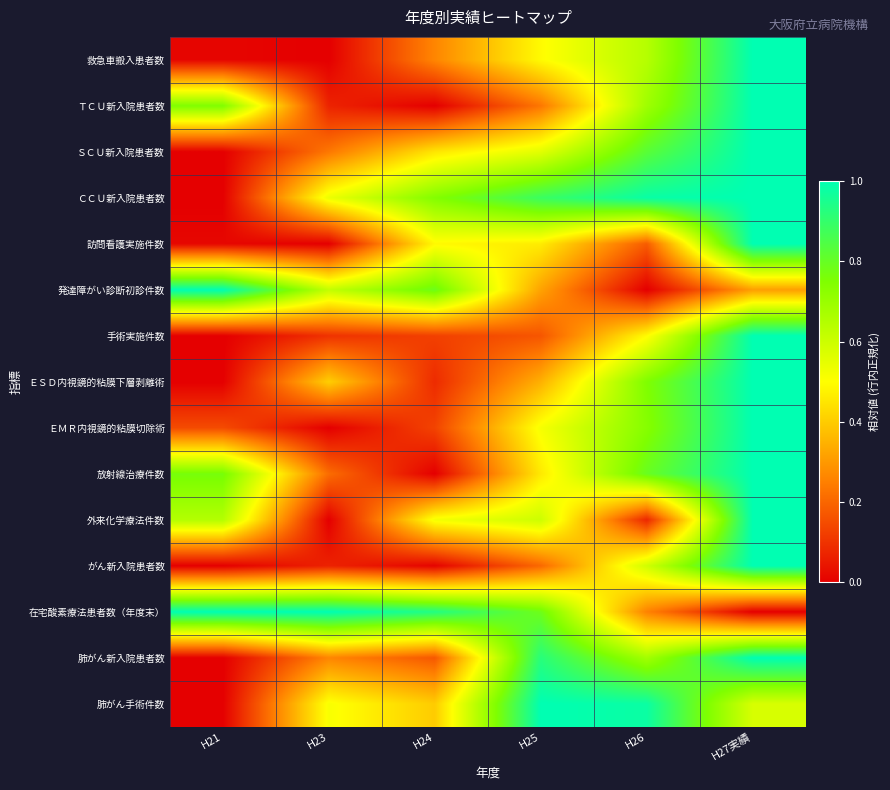

At how many categories does at least one series exceed 0?

6